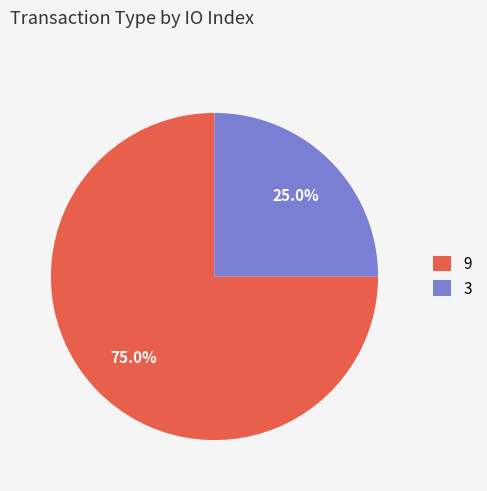

What percentage is NOT represented by 9?

25.0%